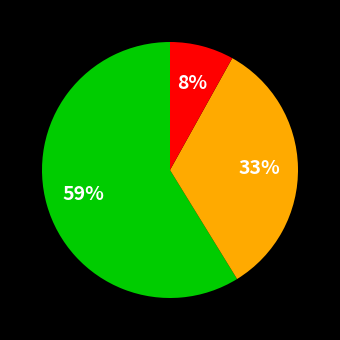

To the nearest percent, what is the difference between the largest and smallest slice percentages?

51%